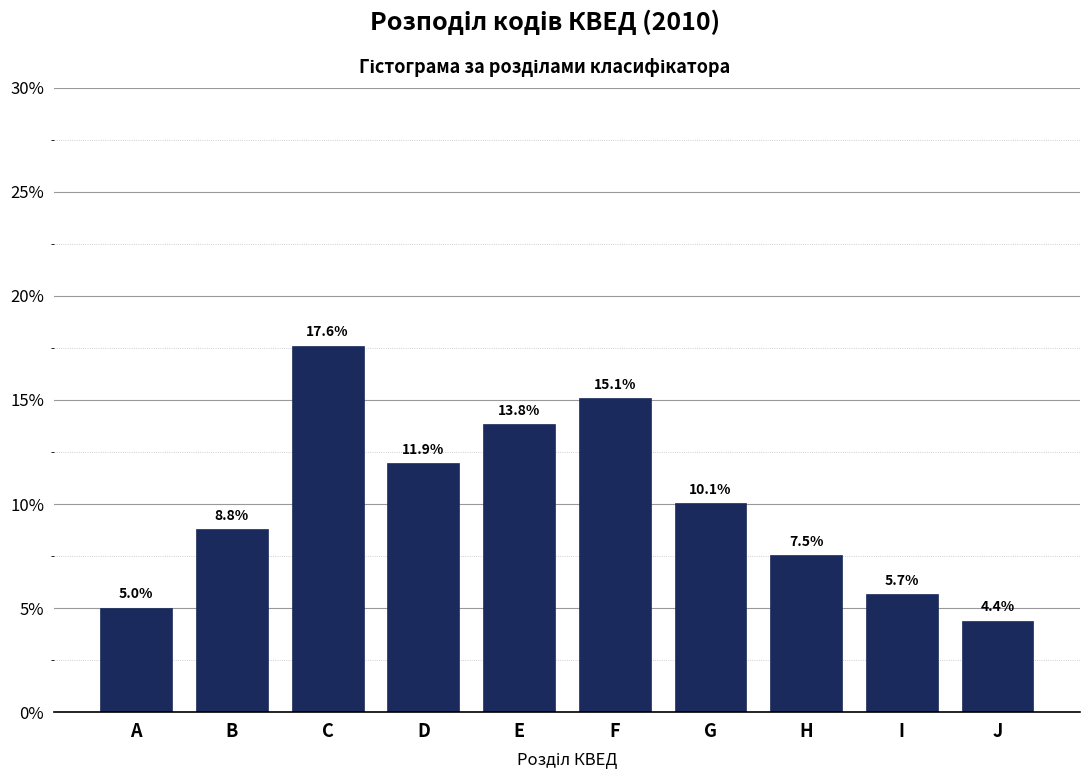

Reading left to right, extract all data points from this chart.

5.0	8.8	17.6	11.9	13.8	15.1	10.1	7.5	5.7	4.4